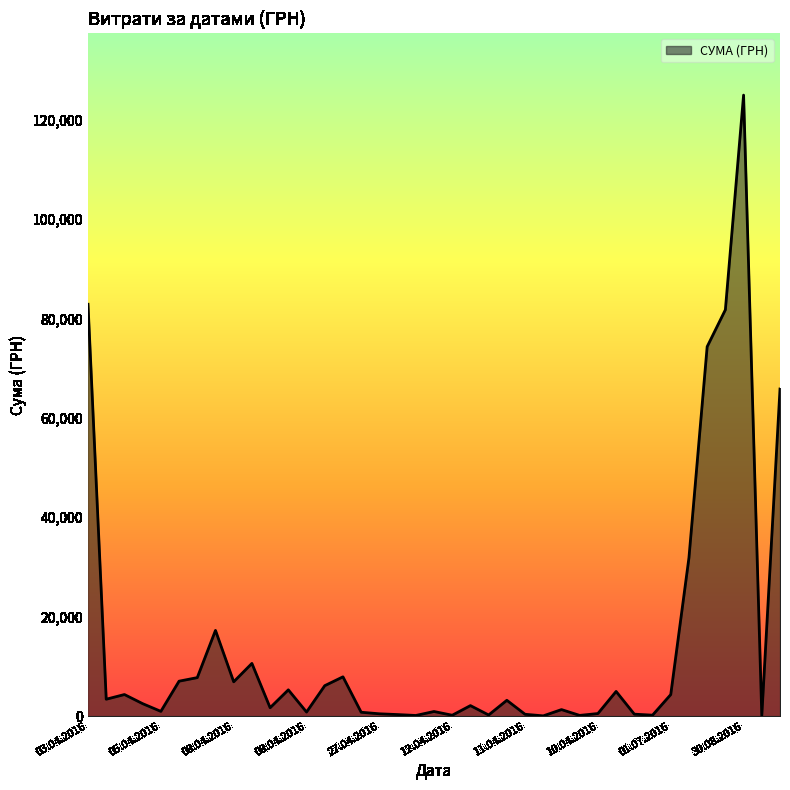

What is the maximum value shown in the chart?

124904.8